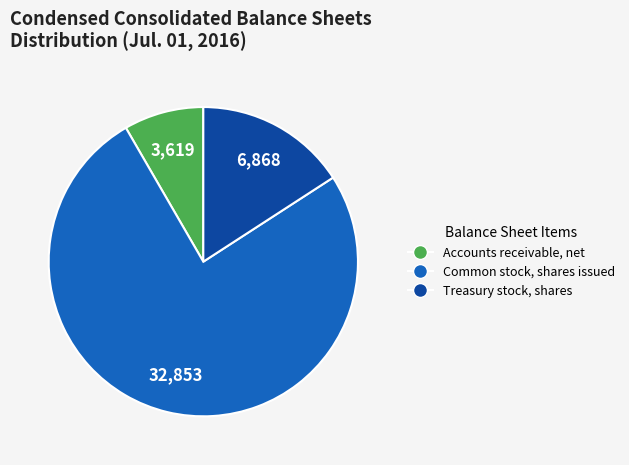

Combined, do Common stock, shares issued and Treasury stock, shares account for over 50%?

Yes